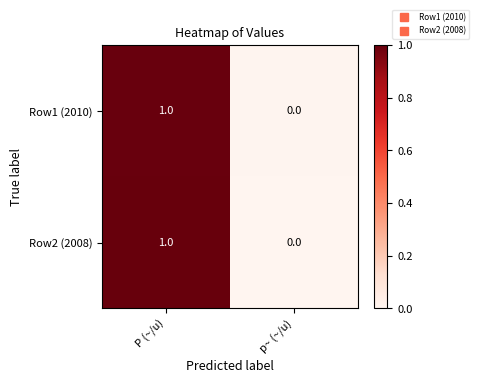

Rank the categories by Row2 (2008) value from lowest to highest.

p~ (~/u), P (~/u)